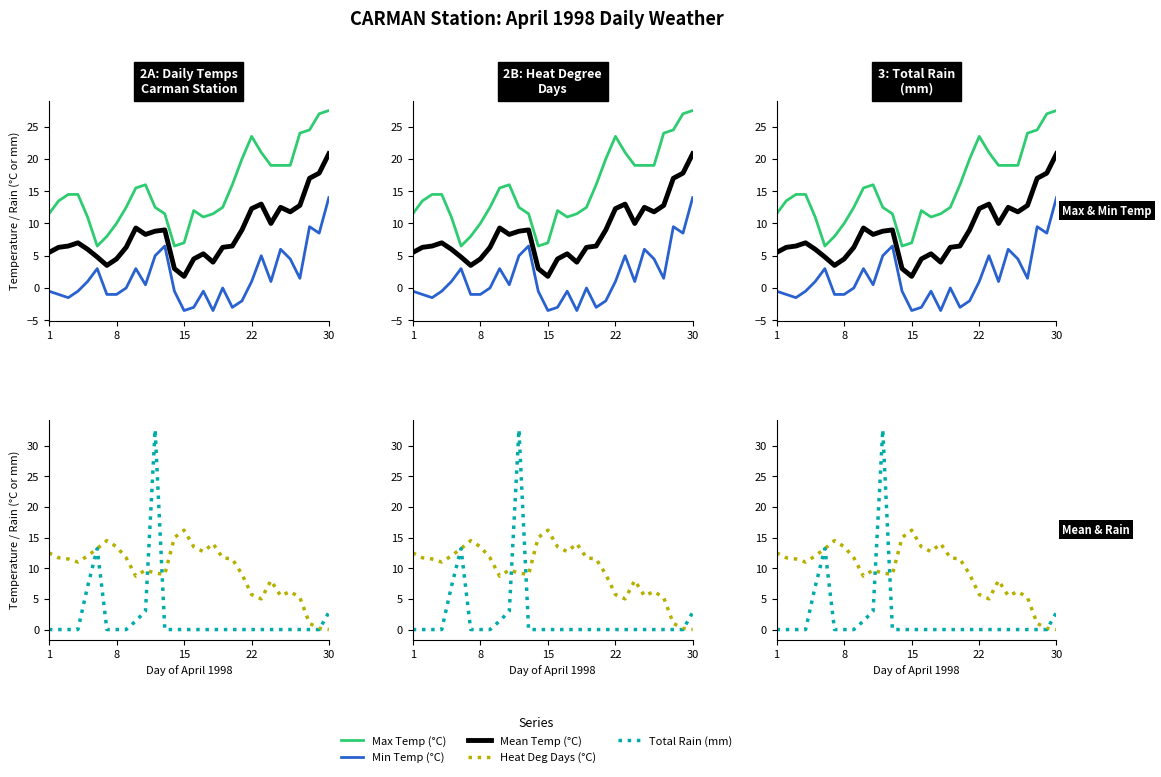

Which series has the widest spread of values?

Total Rain (mm)